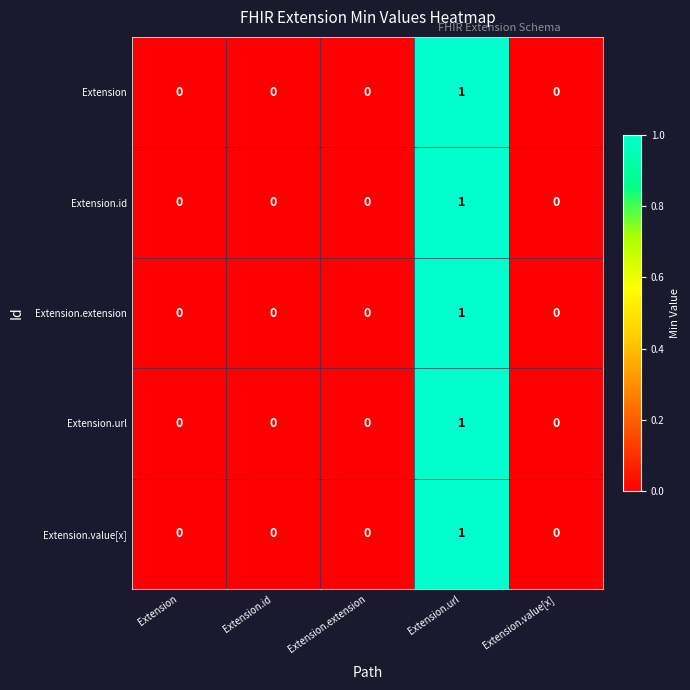

What is the greatest value displayed?

1